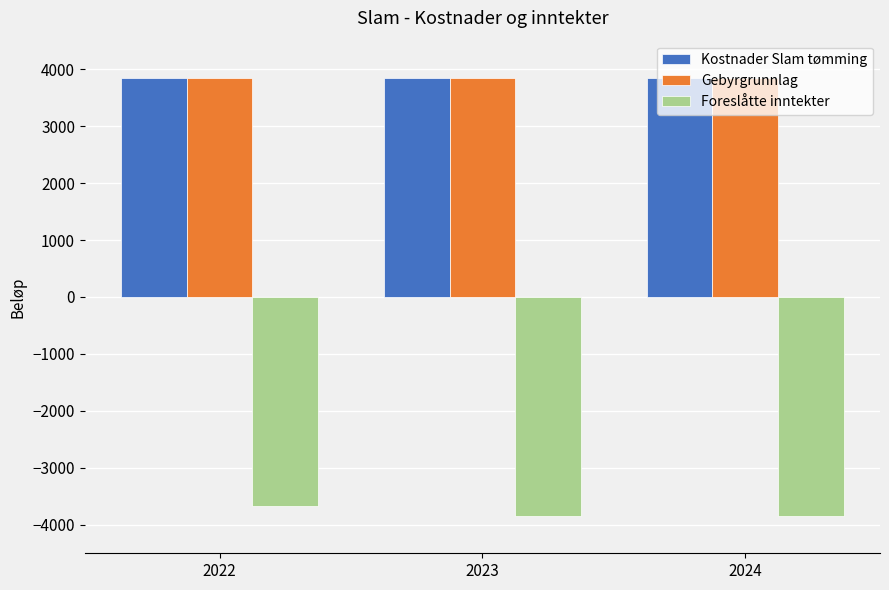

What is the value of the Foreslåtte inntekter bar at the 3rd from the left?

-3850